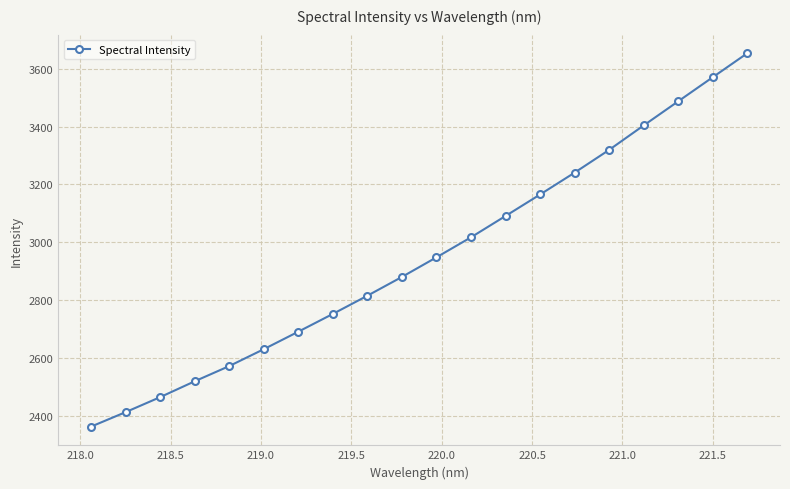

What is the greatest value displayed?

3654.1